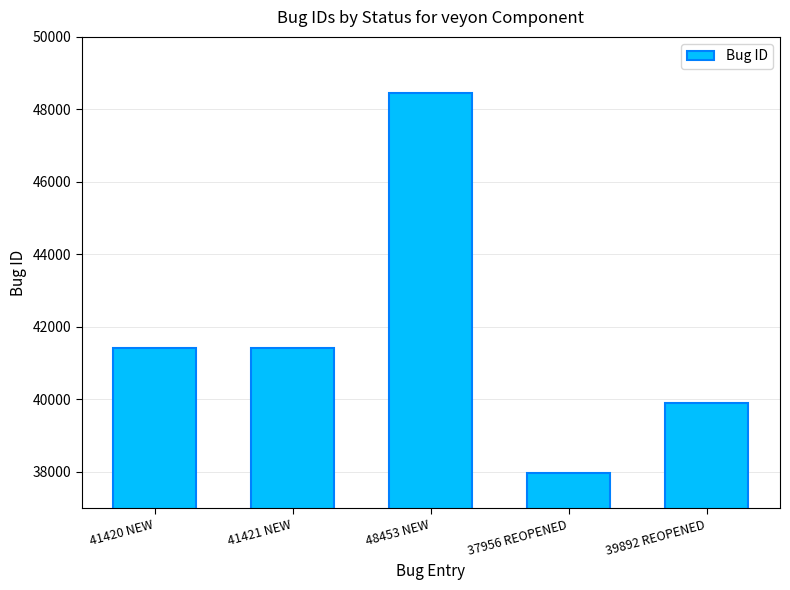

At which category does the chart reach its minimum across all series?

37956 REOPENED